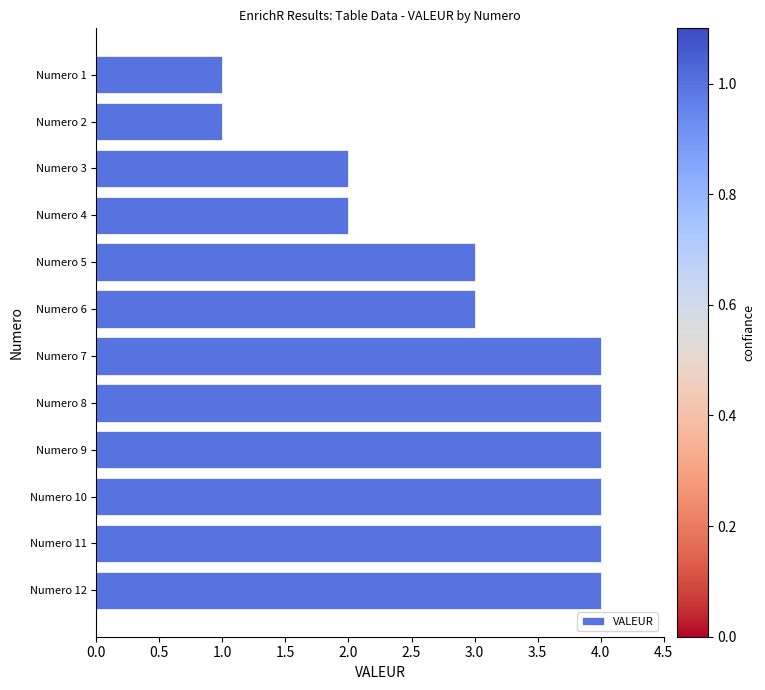

What is the sum of all values?

36